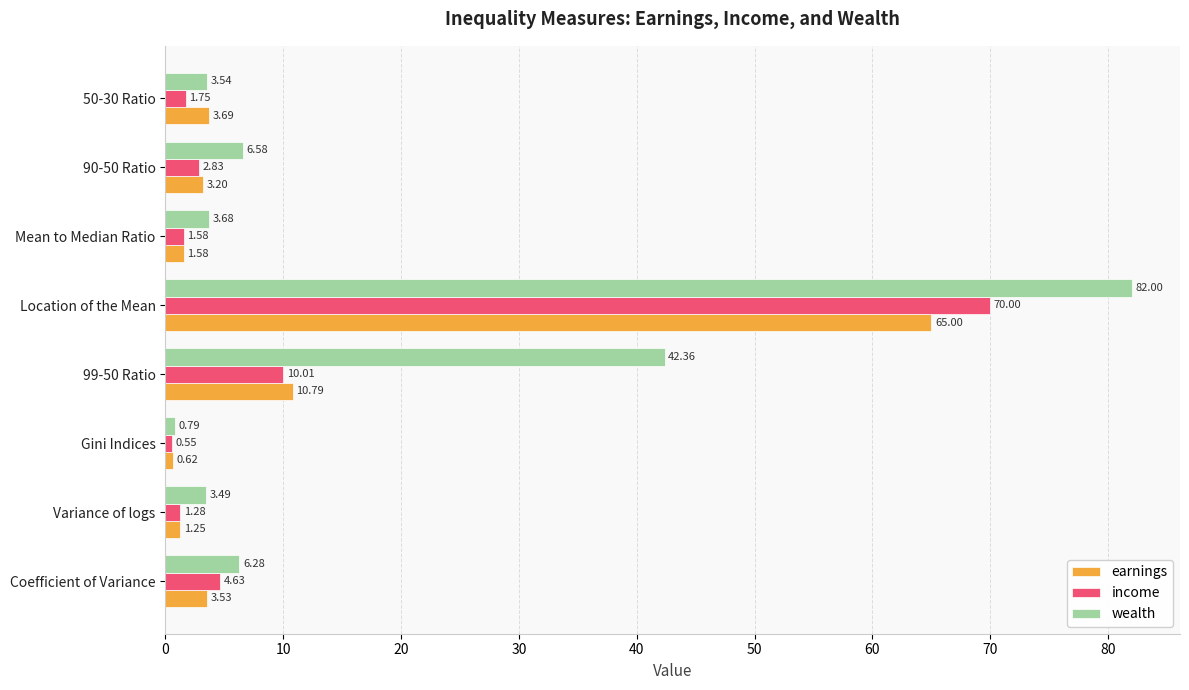

List the labels in order of earnings value, smallest first.

Gini Indices, Variance of logs, Mean to Median Ratio, 90-50 Ratio, Coefficient of Variance, 50-30 Ratio, 99-50 Ratio, Location of the Mean